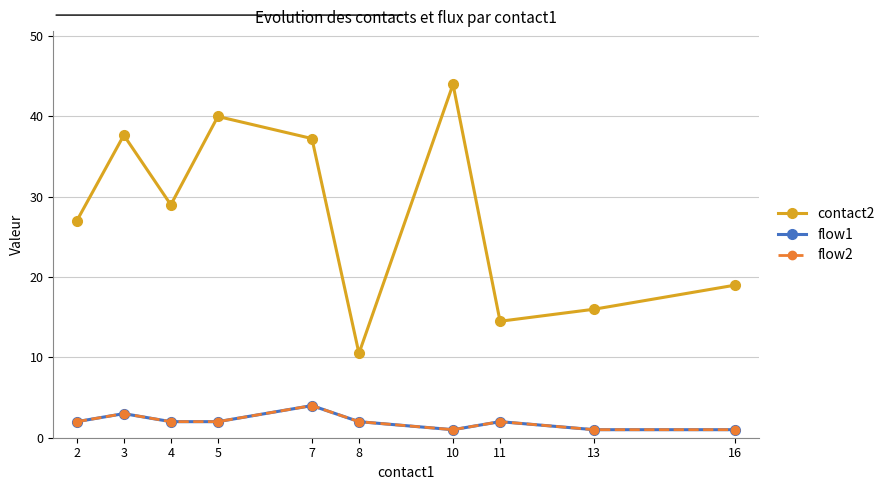

Reading left to right, list all the values displayed in this chart.

contact2: 2=27.0	3=37.7	4=29.0	5=40.0	7=37.2	8=10.5	10=44.0	11=14.5	13=16.0	16=19.0
flow1: 2=2.0	3=3.0	4=2.0	5=2.0	7=4.0	8=2.0	10=1.0	11=2.0	13=1.0	16=1.0
flow2: 2=2.0	3=3.0	4=2.0	5=2.0	7=4.0	8=2.0	10=1.0	11=2.0	13=1.0	16=1.0